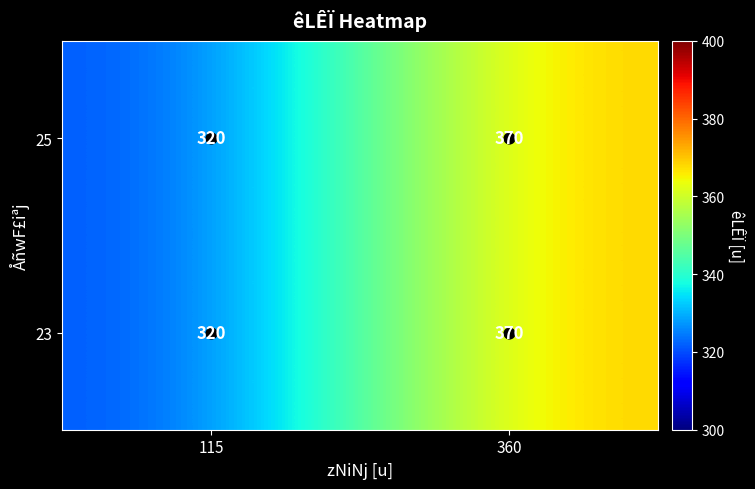

Which label corresponds to the smallest value in the chart?

115